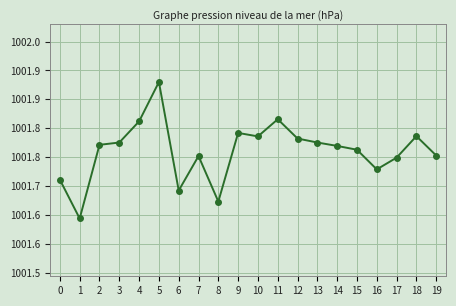

Is this an area chart (filled region under the line)?

No